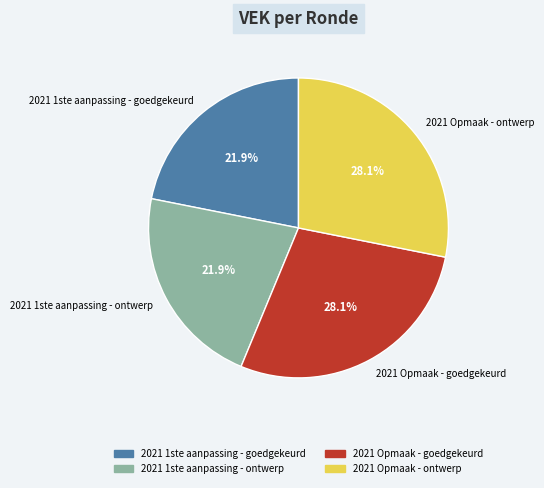

To the nearest percent, what percentage of the pie is 2021 Opmaak - ontwerp?

28%